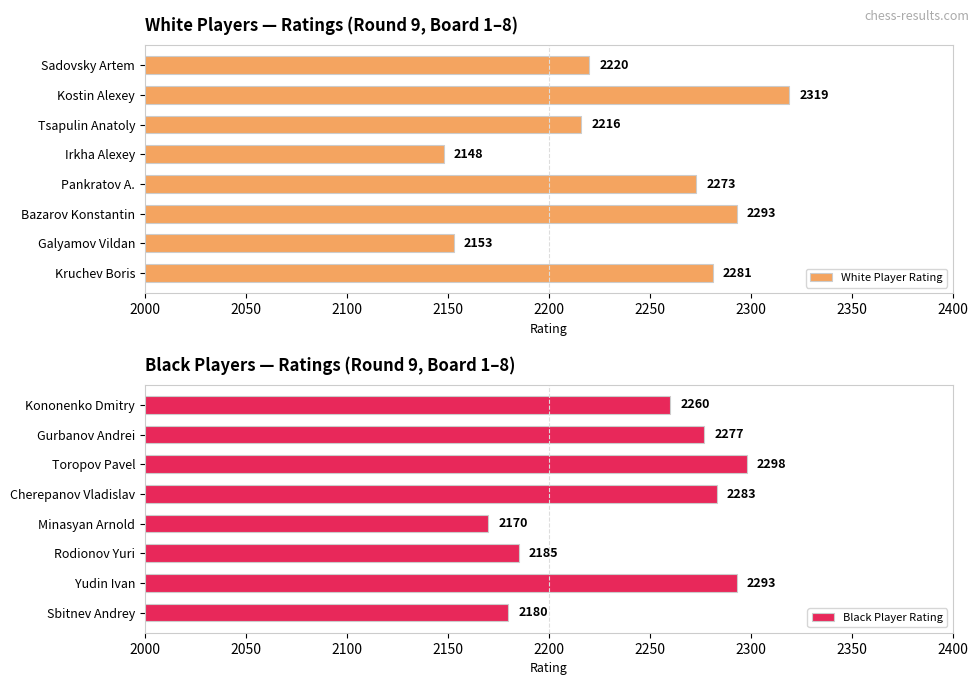

List the labels in order of Black Player Rating value, smallest first.

Minasyan Arnold, Sbitnev Andrey, Rodionov Yuri, Kononenko Dmitry, Gurbanov Andrei, Cherepanov Vladislav, Yudin Ivan, Toropov Pavel